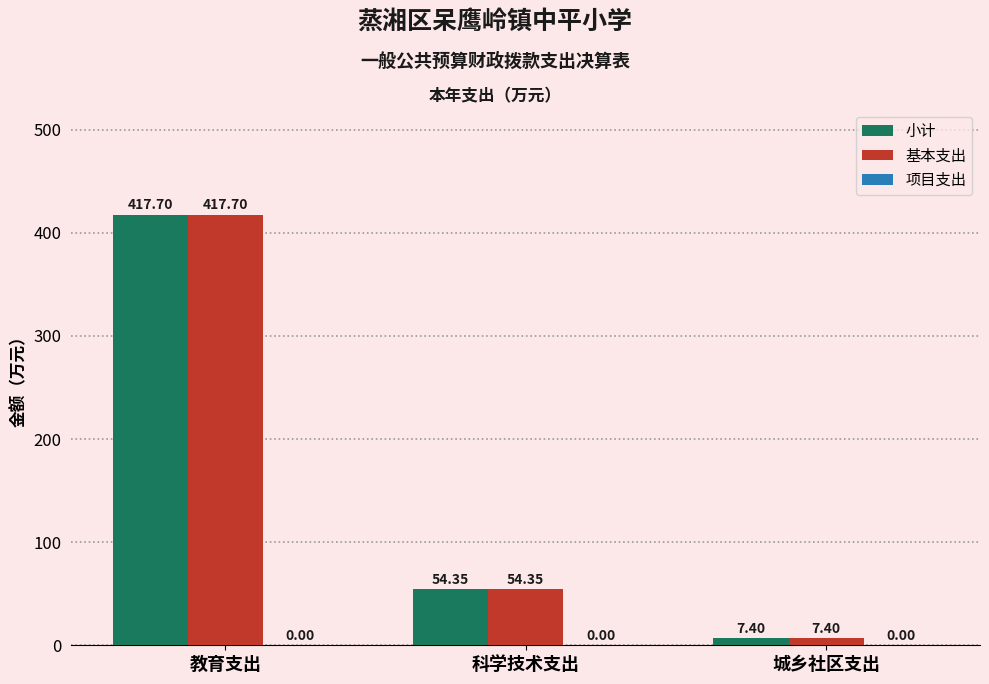

Rank the categories by 基本支出 value from highest to lowest.

教育支出, 科学技术支出, 城乡社区支出